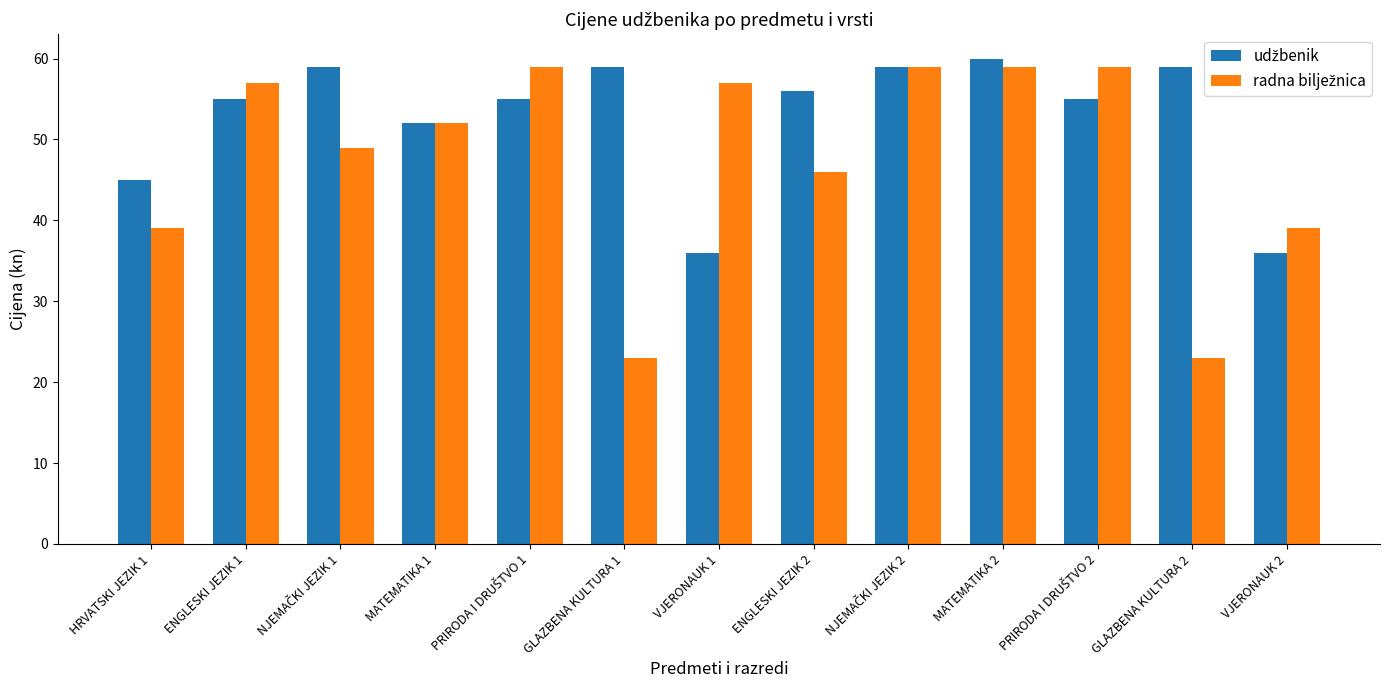

What is the label of the 1st bar from the right?

VJERONAUK 2